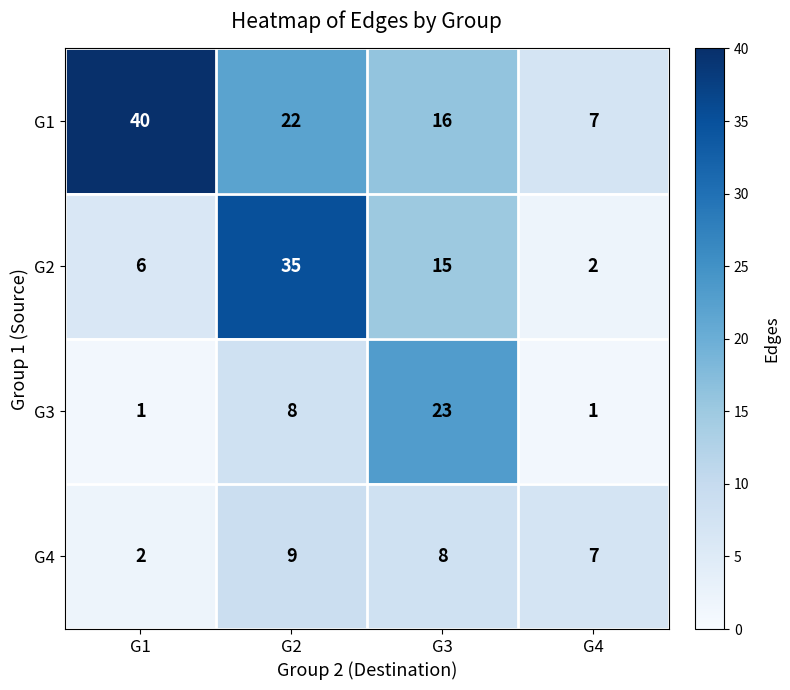

At which label does G1 first exceed 22?

G1